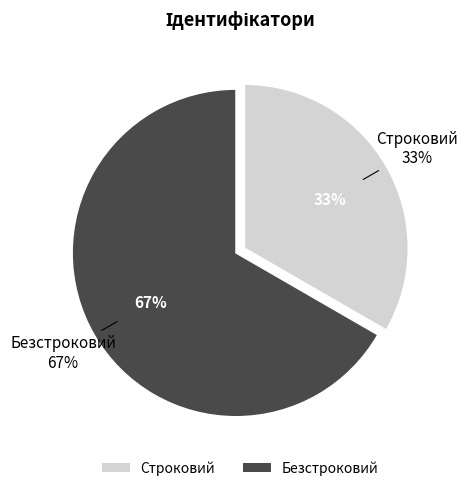

Which has a higher value, Безстроковий or Строковий?

Безстроковий